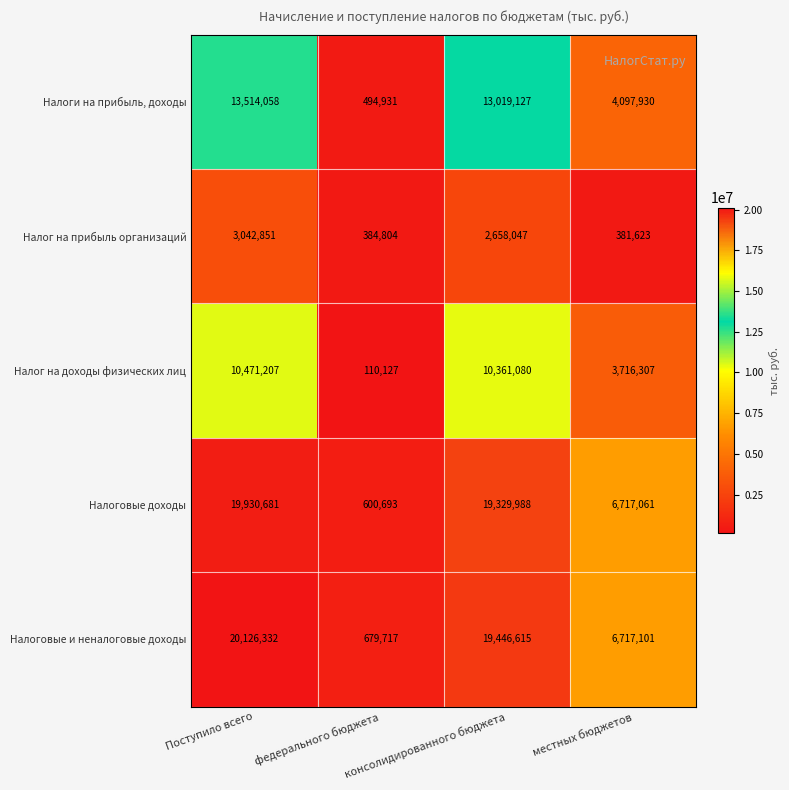

What is the minimum value for Налог на доходы физических лиц?

110127